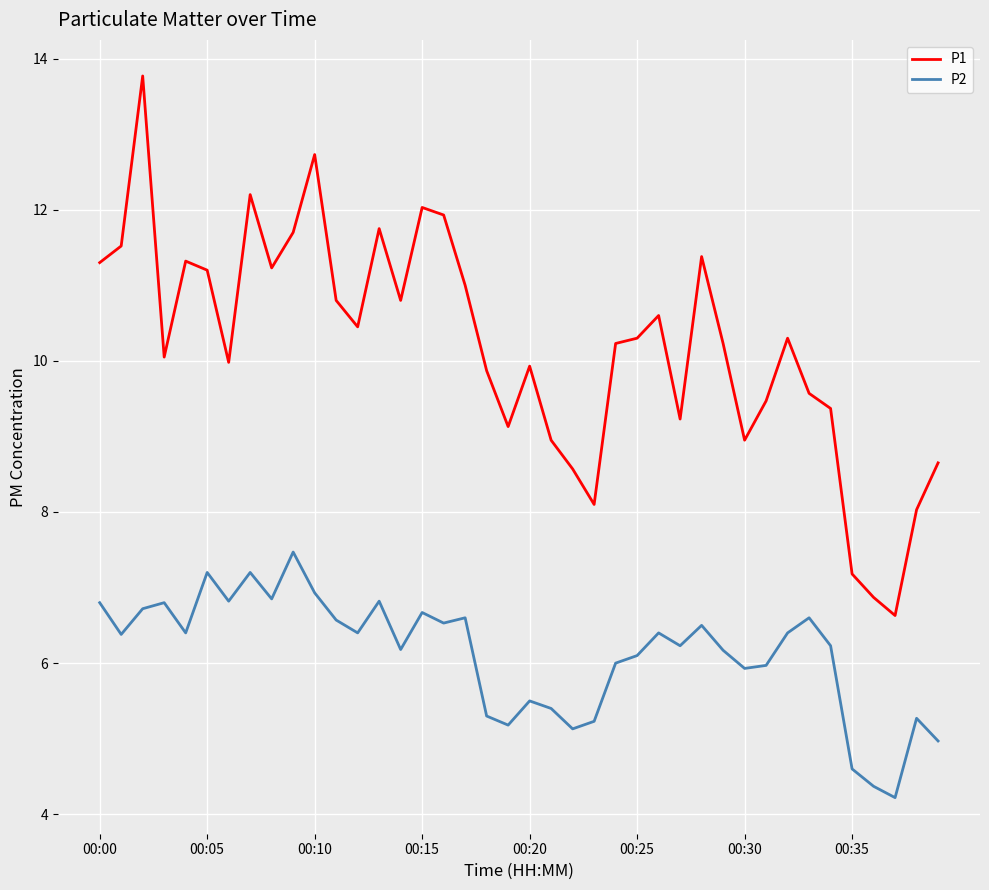

What is the minimum value for P2?

4.2